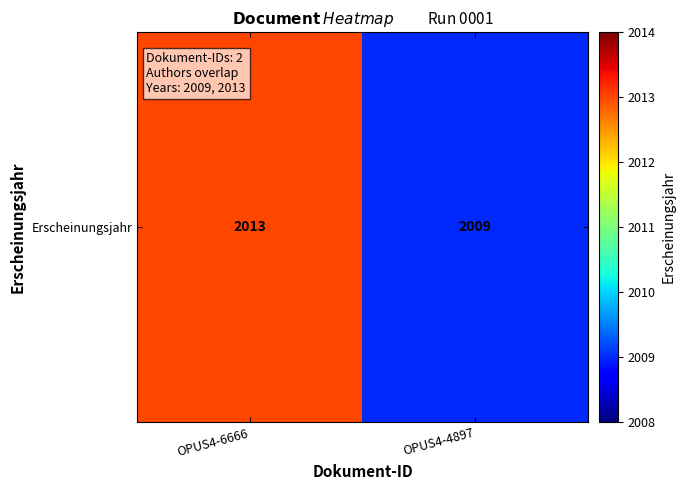

At which category does the chart reach its minimum across all series?

OPUS4-4897